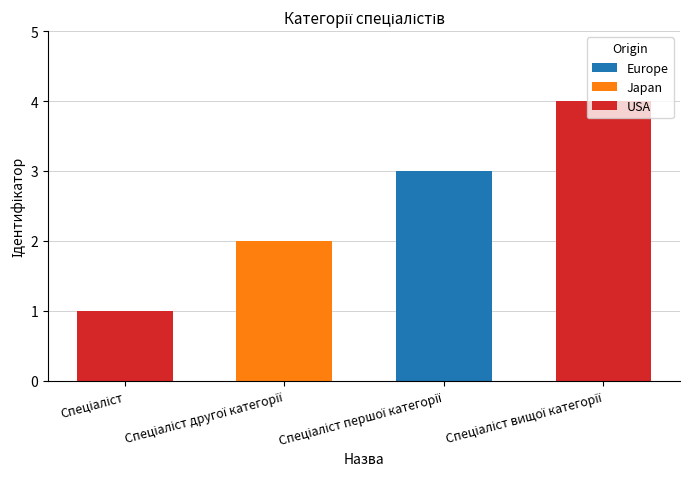

What is the sum of all values?

10